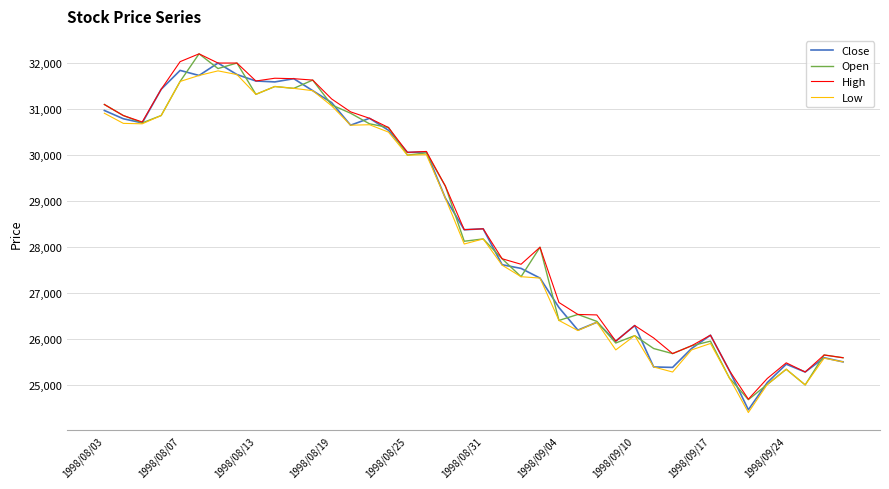

What is the maximum value shown in the chart?

32200